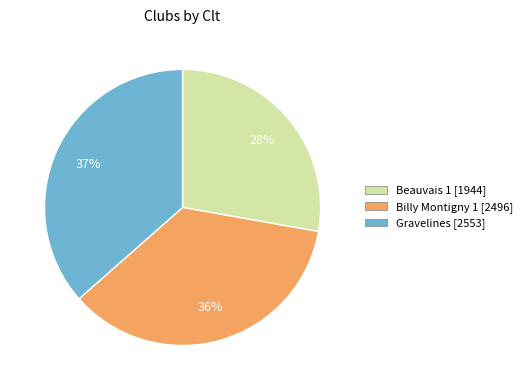

To the nearest percent, what is the difference between the largest and smallest slice percentages?

9%